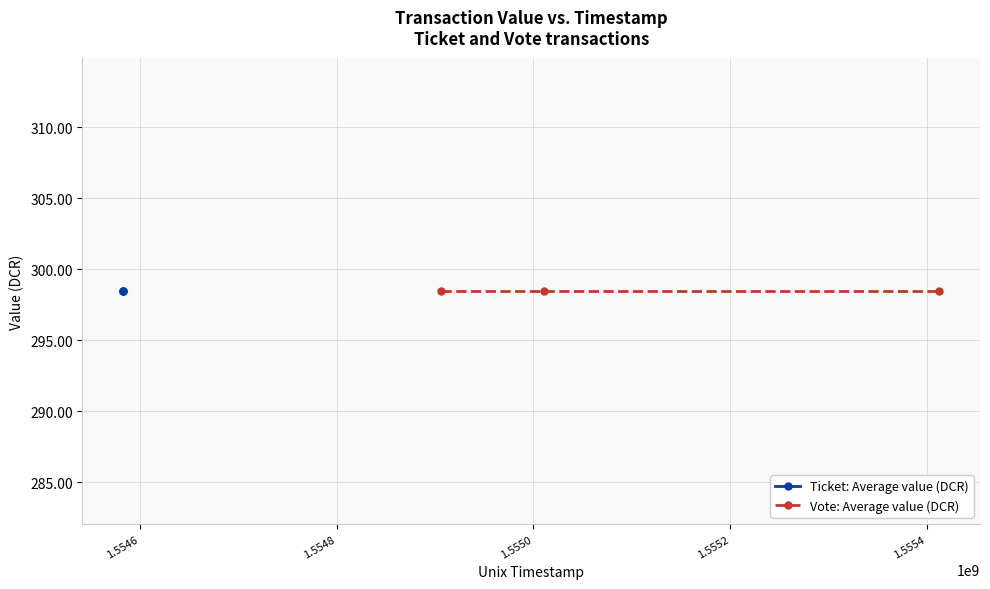

At which label is value closest to 298?

1554582972